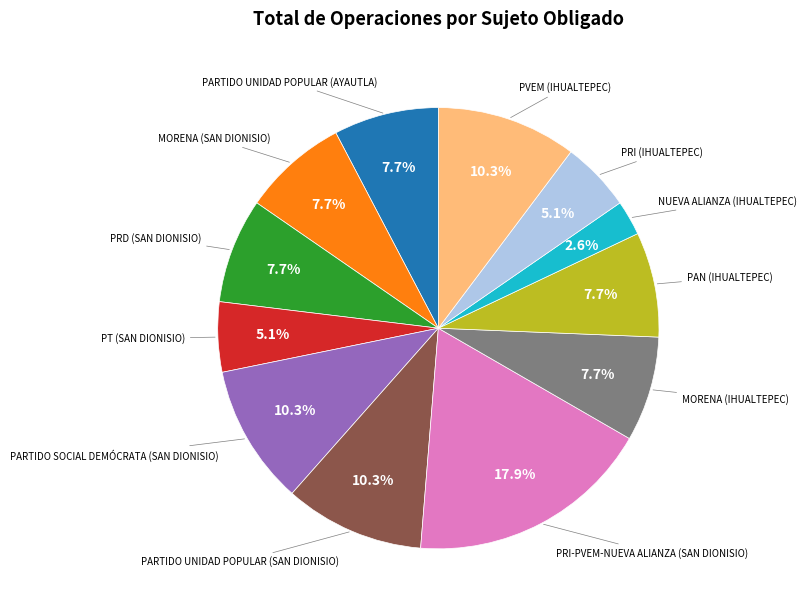

Does any single category account for the majority?

No